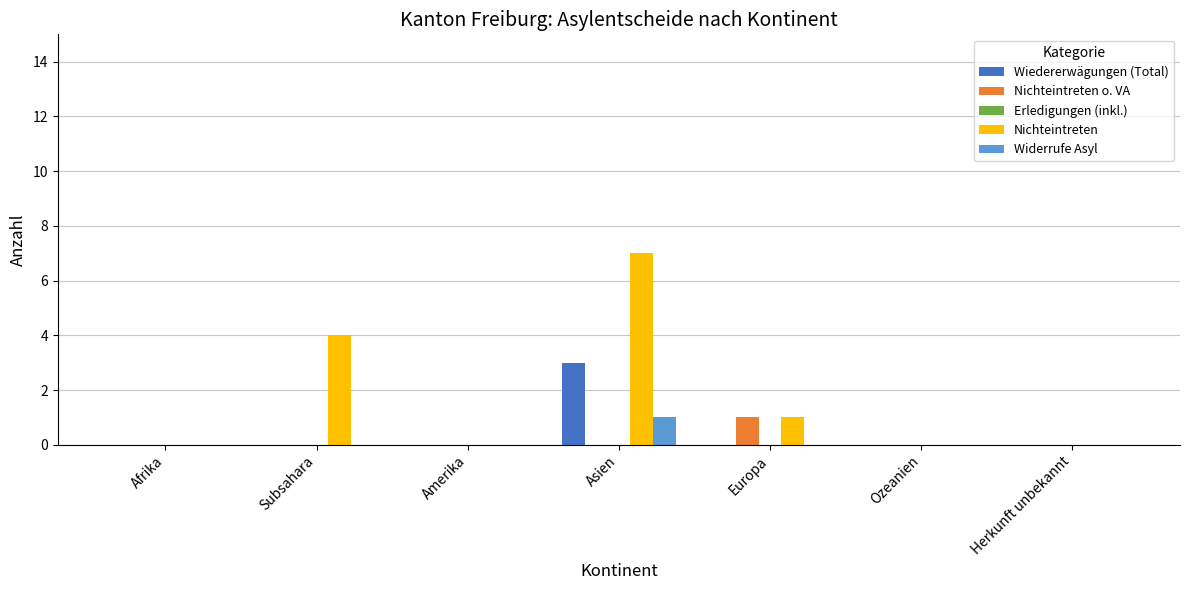

The Wiedererwägungen (Total) series shows 2 at Ozeanien. True or false?

False